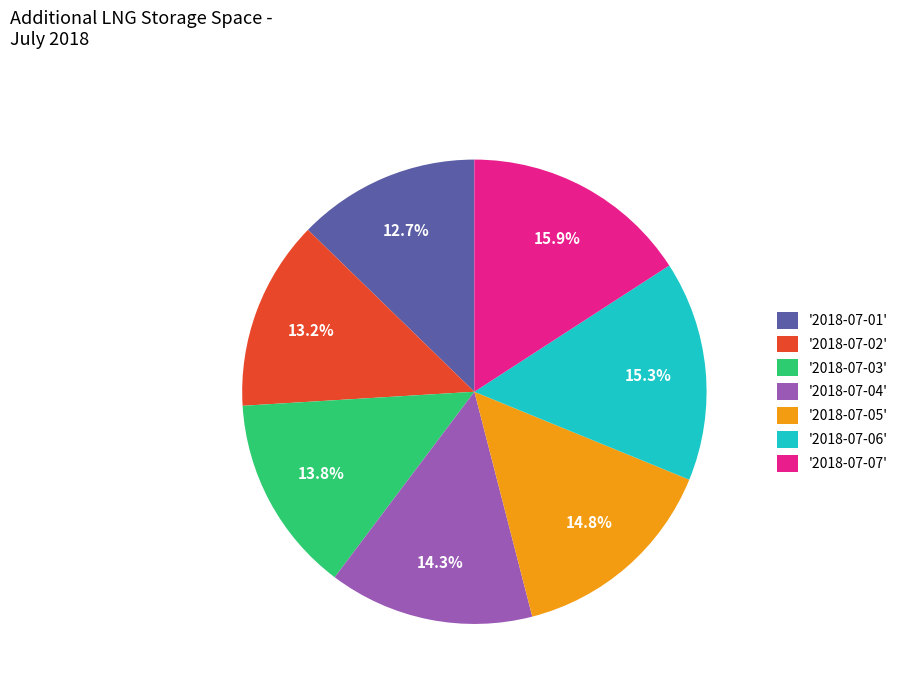

To the nearest percent, what is the average slice percentage?

14%